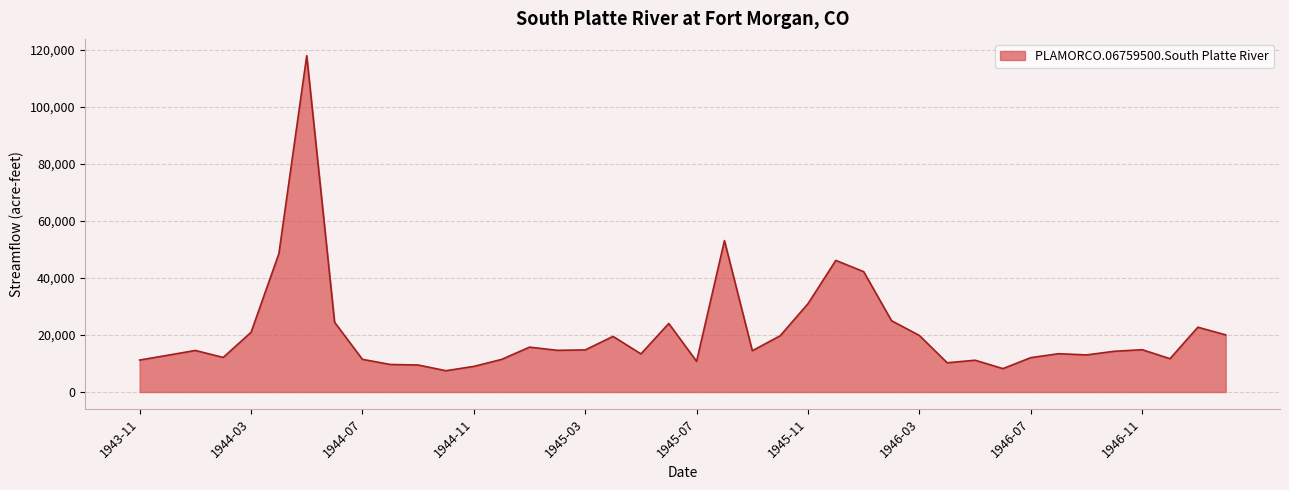

How many series are shown in this chart?

1